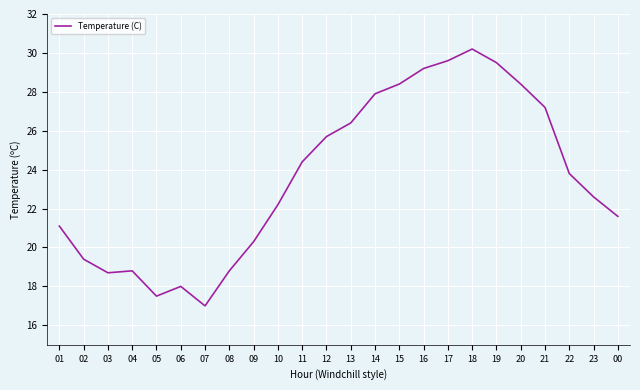

At which category does the chart reach its minimum across all series?

07